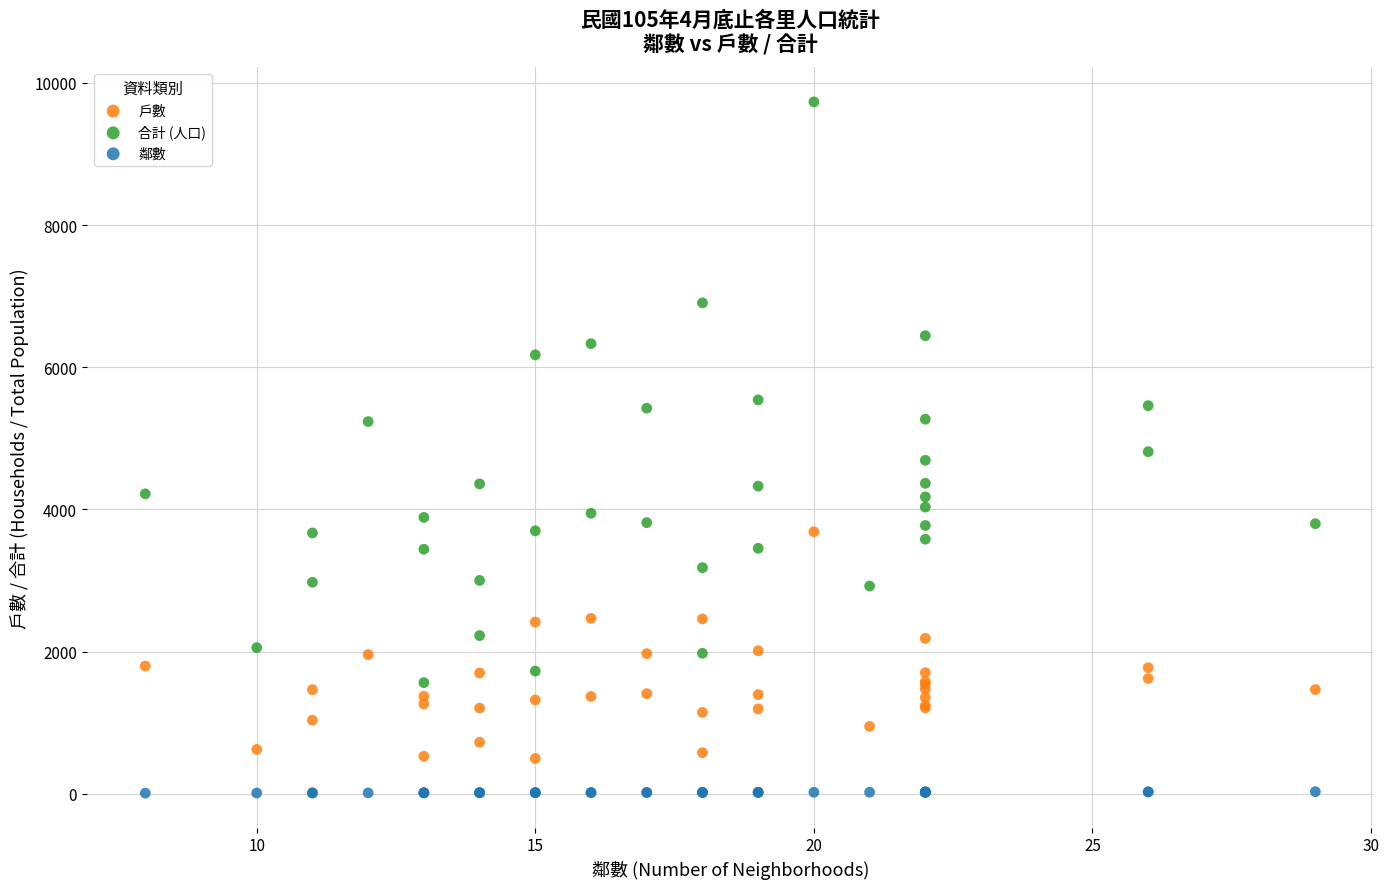

Which series contains the lowest Y value?

鄰數